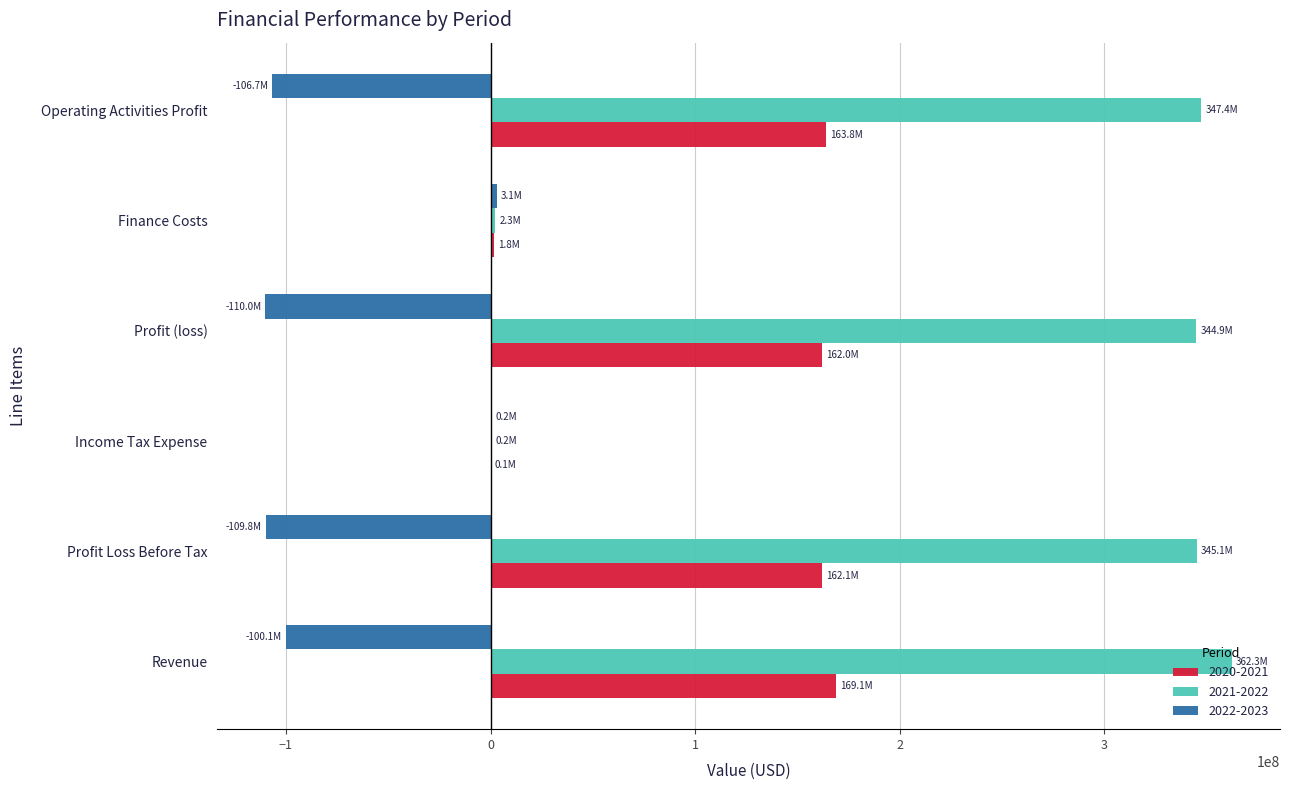

Is the value of 2020-2021 at Revenue greater than the value of 2022-2023 at Profit (loss)?

Yes